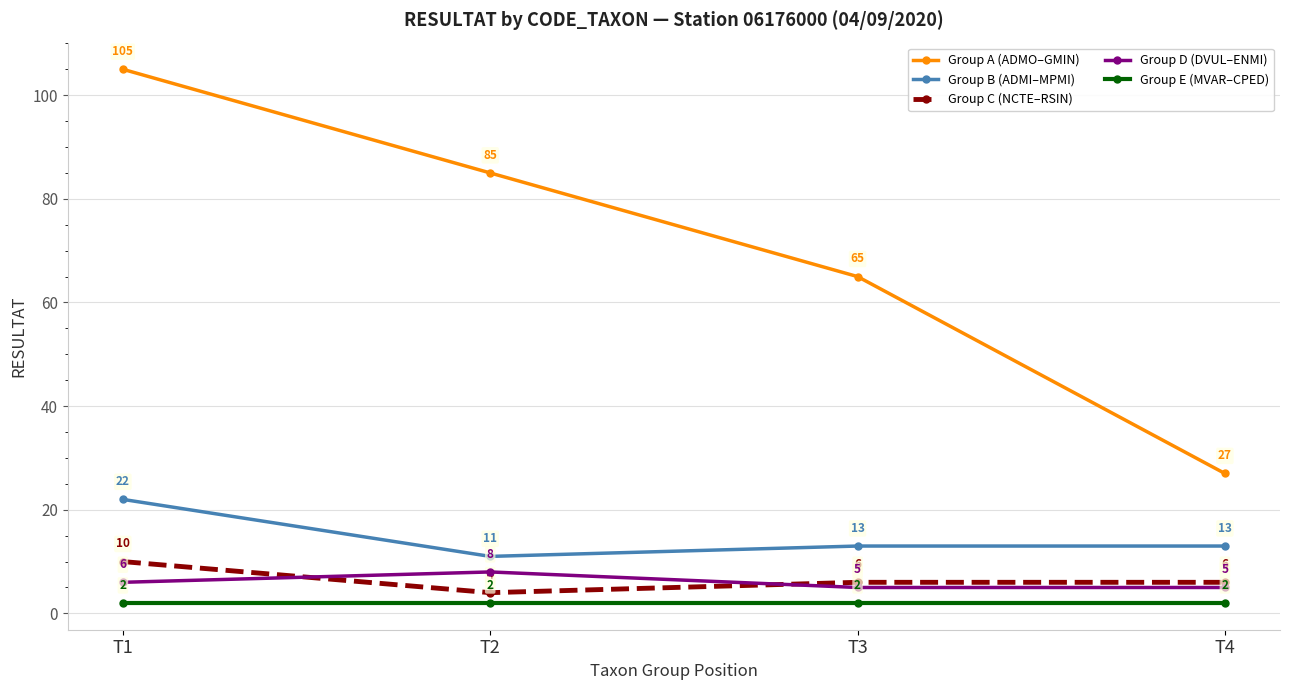

Reading right to left, what are all the values shown in this chart?

Group A (ADMO–GMIN): T4=27	T3=65	T2=85	T1=105
Group B (ADMI–MPMI): T4=13	T3=13	T2=11	T1=22
Group C (NCTE–RSIN): T4=6	T3=6	T2=4	T1=10
Group D (DVUL–ENMI): T4=5	T3=5	T2=8	T1=6
Group E (MVAR–CPED): T4=2	T3=2	T2=2	T1=2